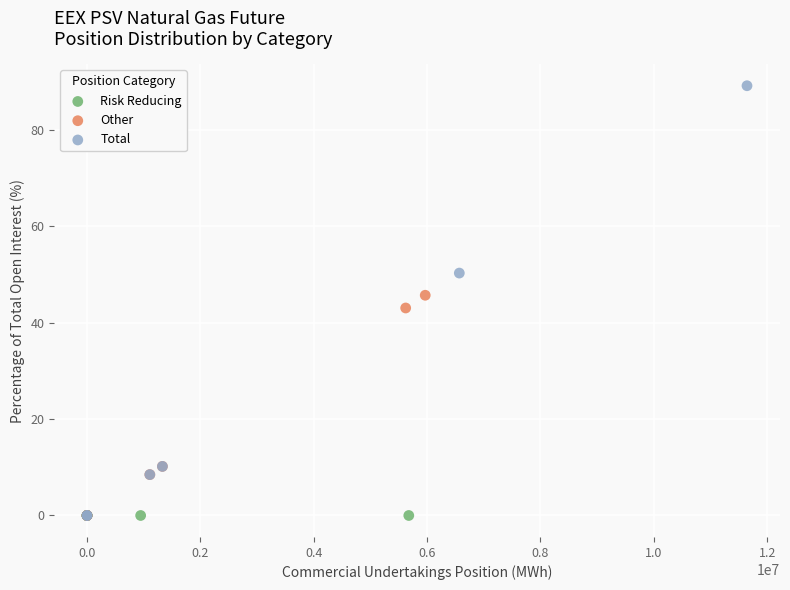

Which series reaches the maximum Y coordinate?

Total